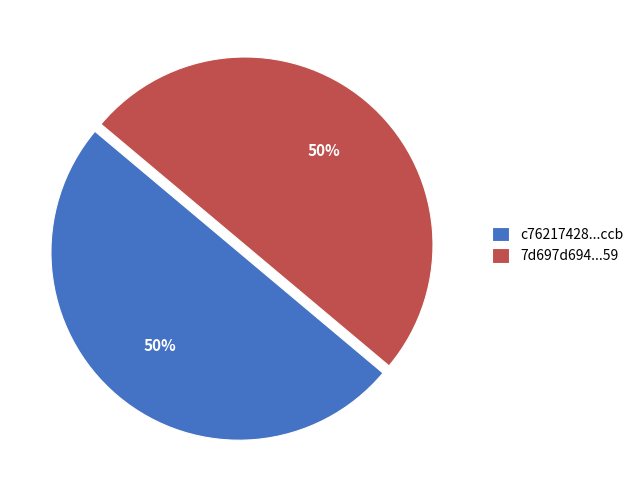

To the nearest percent, what is the average slice percentage?

50%